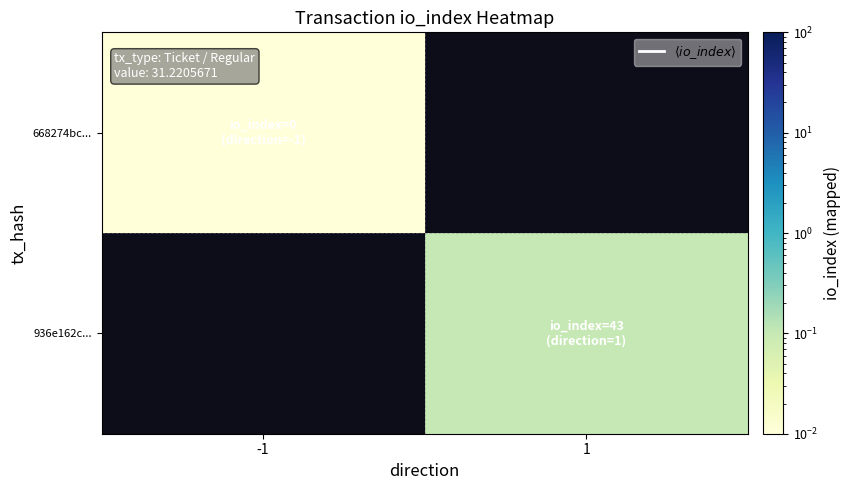

What is the maximum value shown in the chart?

0.1